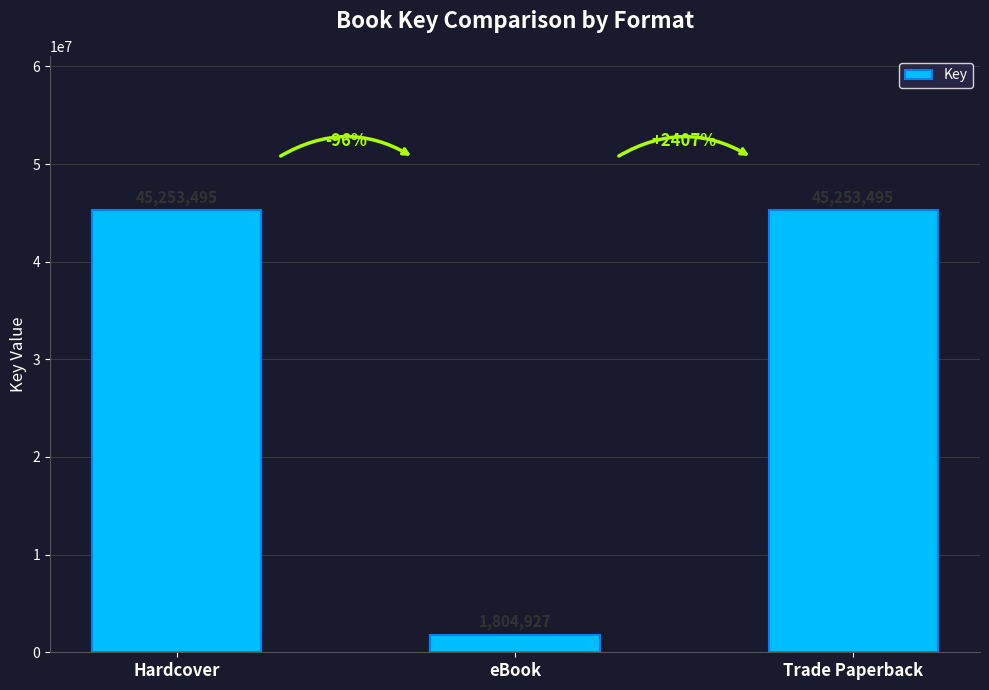

What is the sum of all values?

92311917